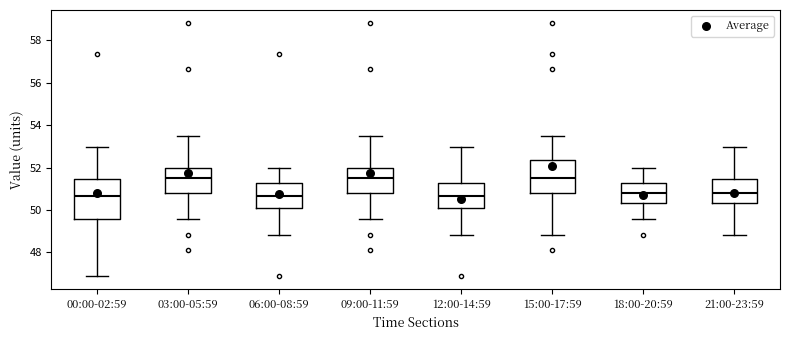

Where is the upper edge of the box for 06:00-08:59 on the y-axis? The values are not printed on the chart, so give them approximately, as read against the axis.

51.2